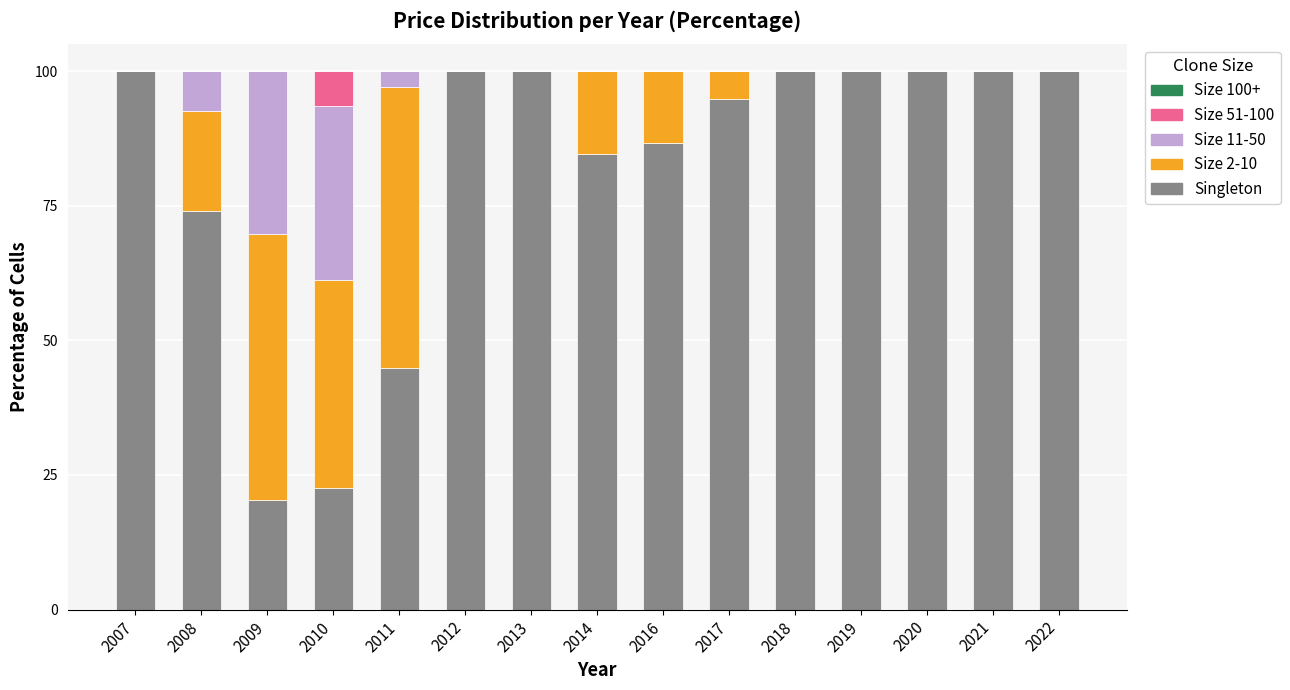

What is the total value across all series at 2011?

100.0